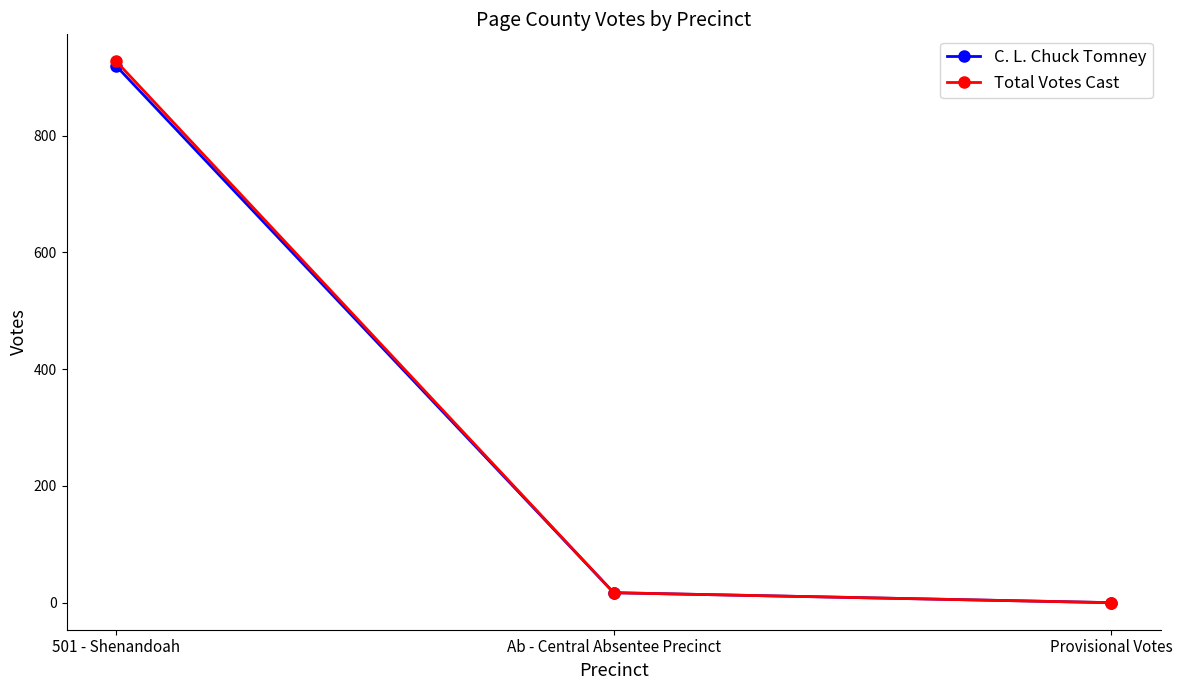

Rank the categories by C. L. Chuck Tomney value from lowest to highest.

Provisional Votes, Ab - Central Absentee Precinct, 501 - Shenandoah